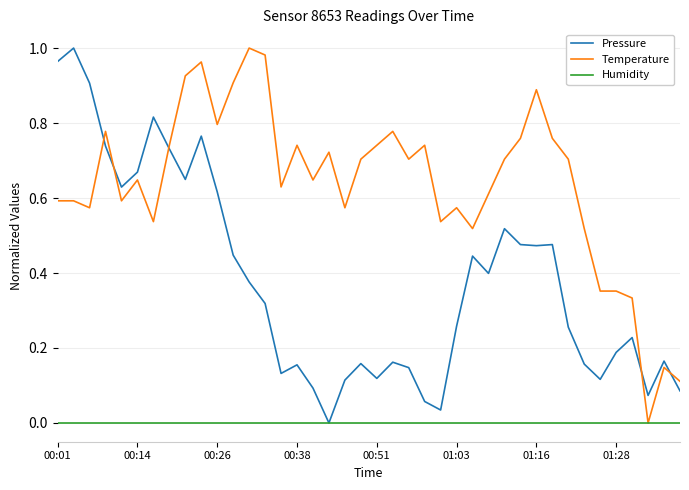

Reading right to left, transcribe all the data shown in this chart.

Pressure: 0.1	0.2	0.1	0.2	0.2	0.1	0.2	0.3	0.5	0.5	0.5	0.5	0.4	0.4	0.3	0.0	0.1	0.1	0.2	0.1	0.2	0.1	0.0	0.1	0.2	0.1	0.3	0.4	0.4	0.6	0.8	0.6	0.7	0.8	0.7	0.6	0.7	0.9	1.0	1.0
Temperature: 0.1	0.1	0.0	0.3	0.4	0.4	0.5	0.7	0.8	0.9	0.8	0.7	0.6	0.5	0.6	0.5	0.7	0.7	0.8	0.7	0.7	0.6	0.7	0.6	0.7	0.6	1.0	1.0	0.9	0.8	1.0	0.9	0.7	0.5	0.6	0.6	0.8	0.6	0.6	0.6
Humidity: 0.0	0.0	0.0	0.0	0.0	0.0	0.0	0.0	0.0	0.0	0.0	0.0	0.0	0.0	0.0	0.0	0.0	0.0	0.0	0.0	0.0	0.0	0.0	0.0	0.0	0.0	0.0	0.0	0.0	0.0	0.0	0.0	0.0	0.0	0.0	0.0	0.0	0.0	0.0	0.0